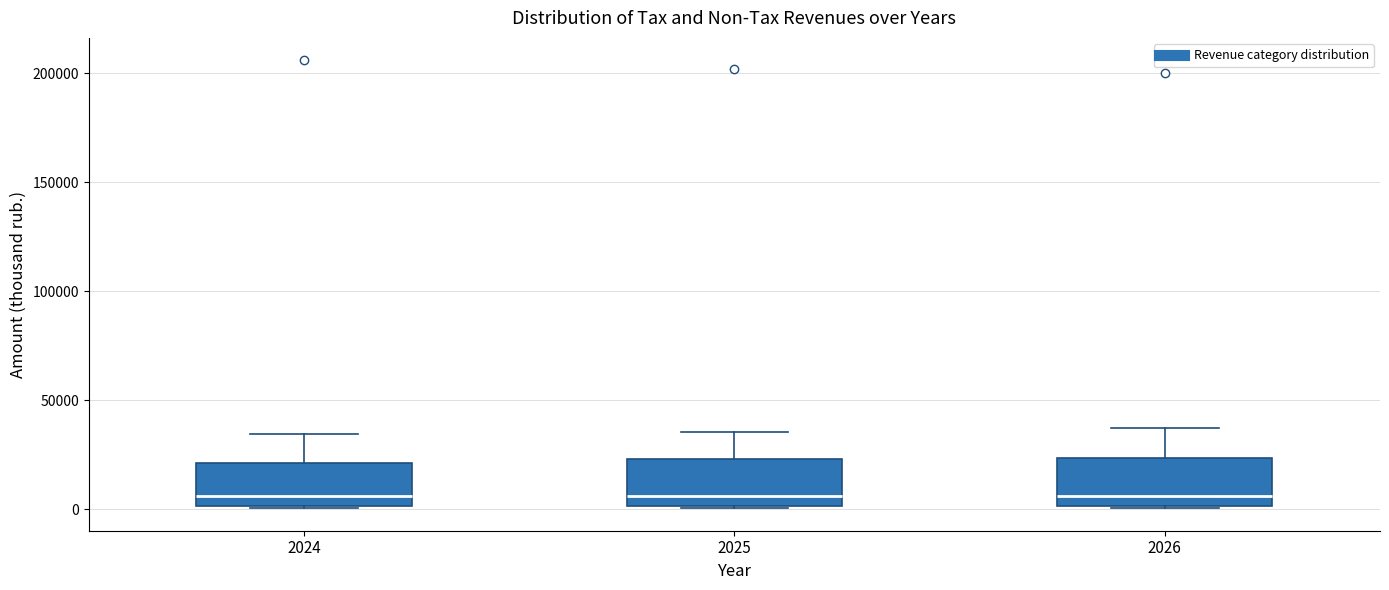

Reading left to right, read every box against the y-axis: the position of its median line, the range the box covers, and the ends of its whiskers. The values are not printed on the chart, so give them approximately, as read against the axis.

2024: median 5000, box 0 to 20000, whiskers 0 to 35000
2025: median 5000, box 0 to 25000, whiskers 0 to 35000
2026: median 5000, box 0 to 25000, whiskers 0 to 35000